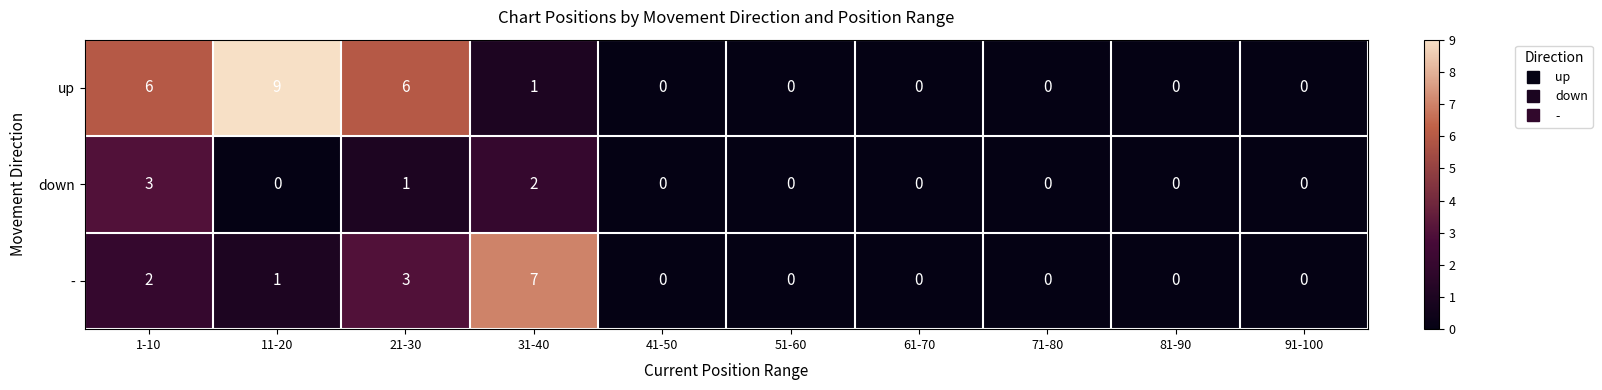

What is the highest value of the up series?

9